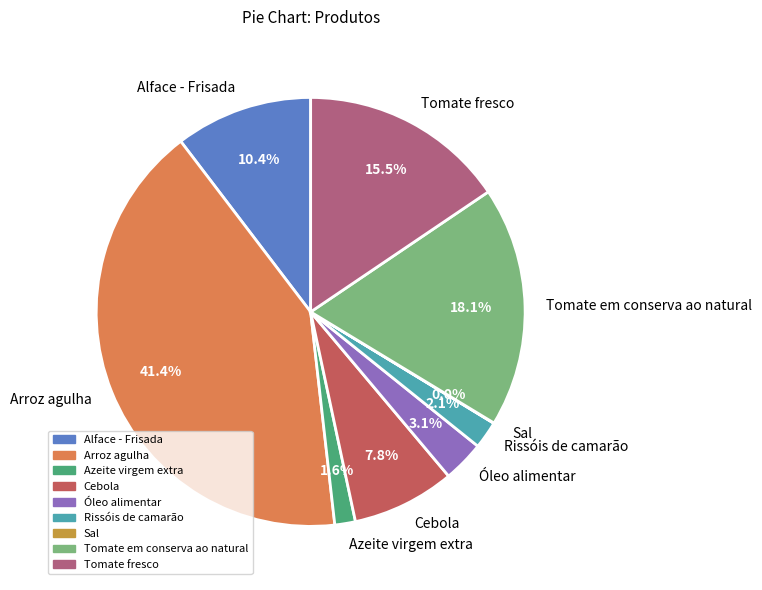

Which slice is the largest?

Arroz agulha